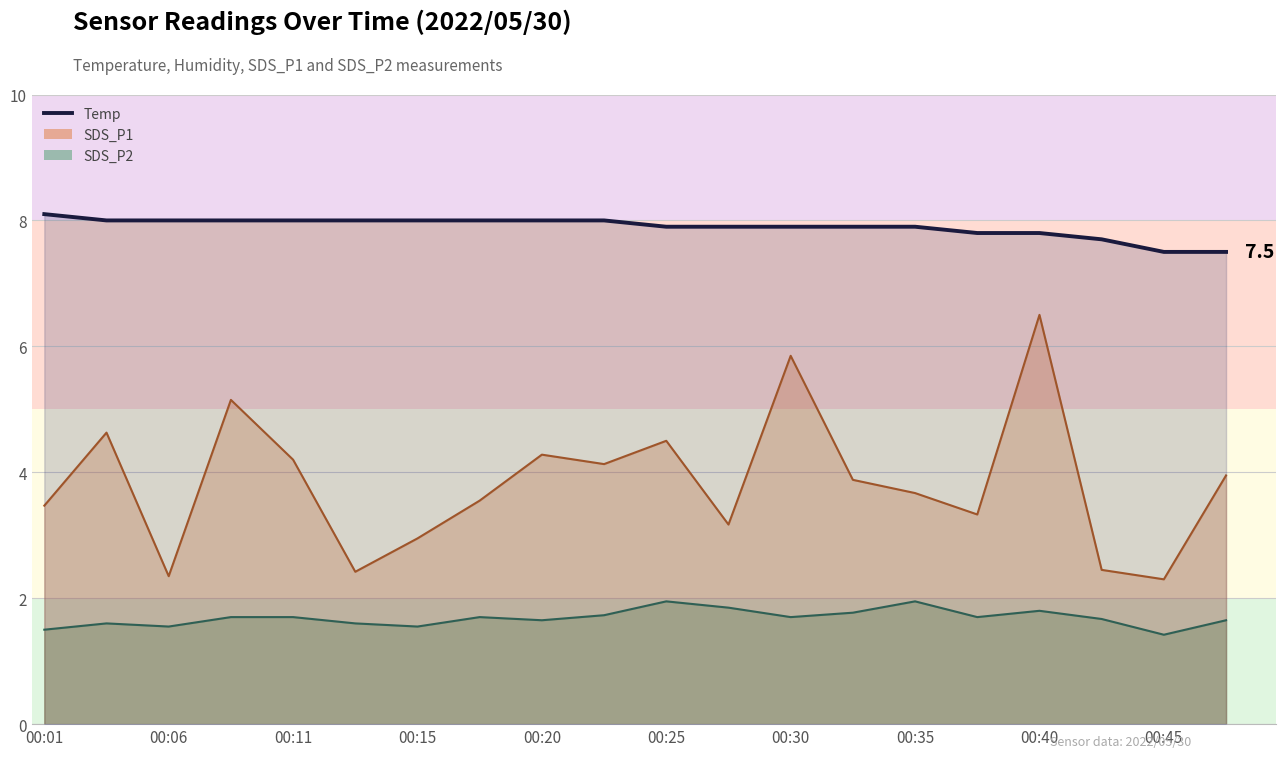

What value does the Temp series have at 00:35?

7.9